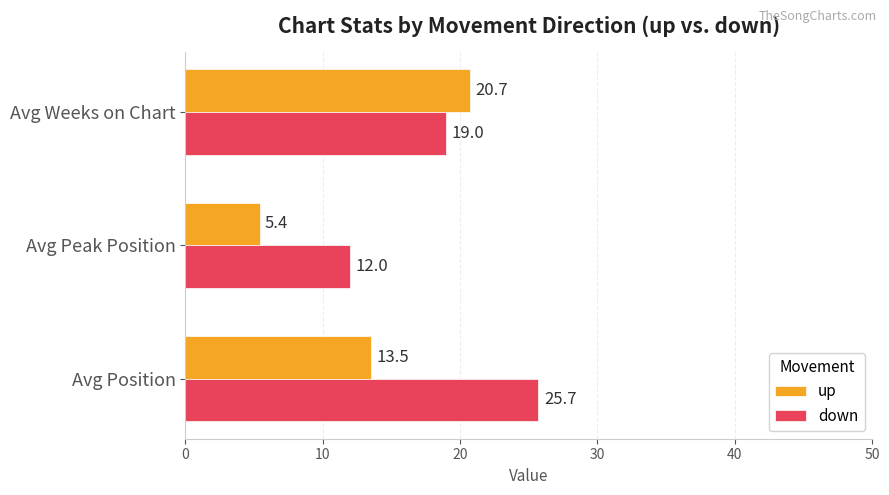

Rank the series by their average value, from lowest to highest.

up, down